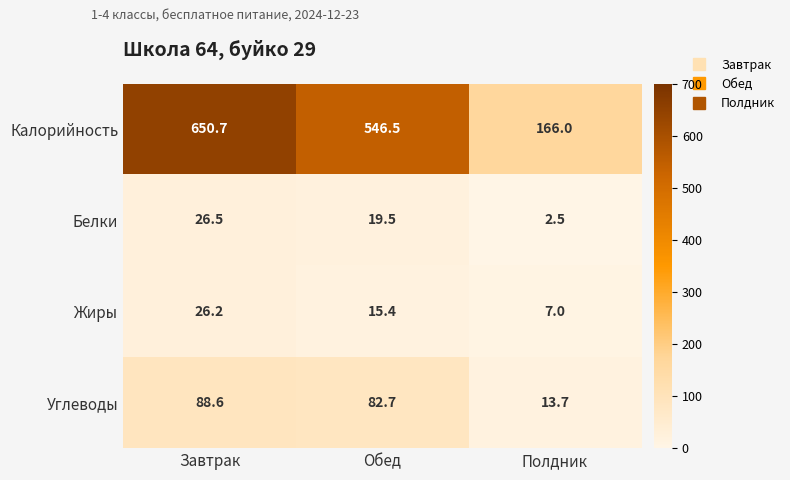

Is it true that Калорийность equals 112.7 at Полдник?

False